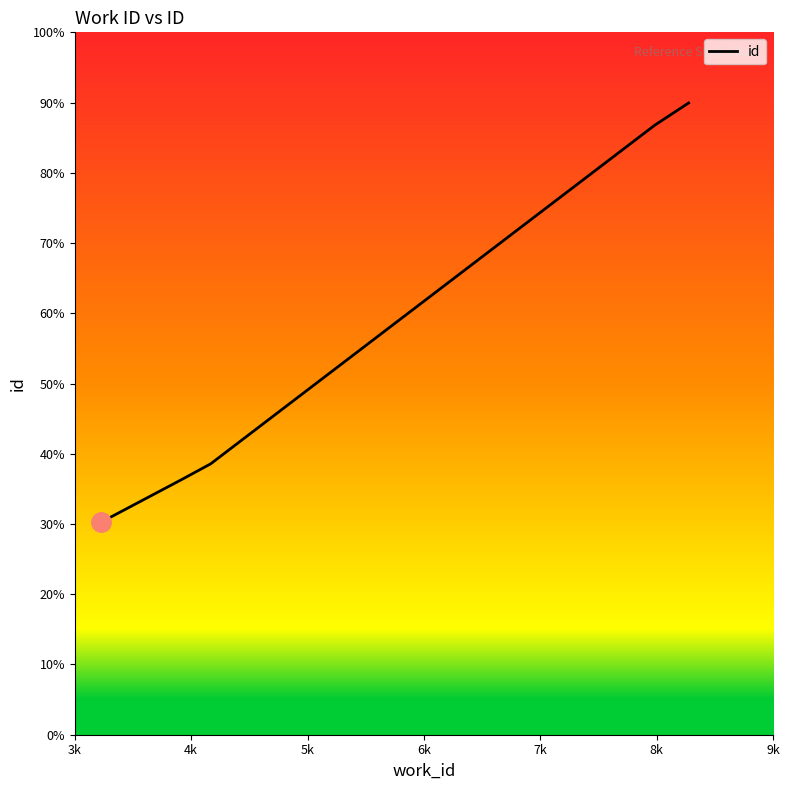

Does the chart have visible grid lines?

No